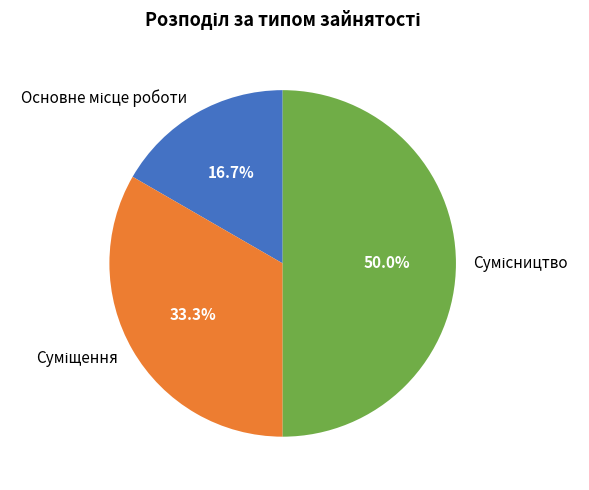

Which slice is the largest?

Сумісництво